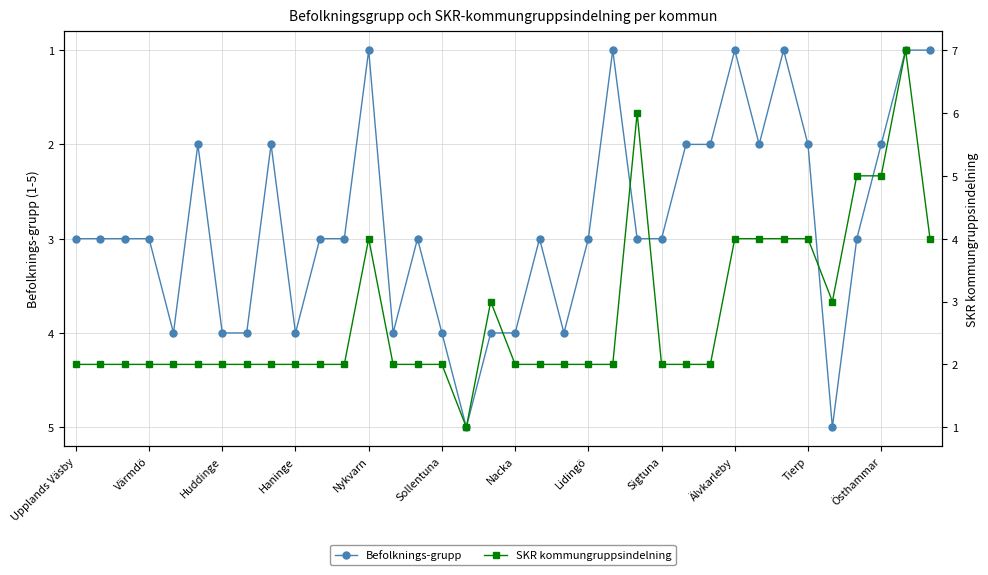

True or false: Befolknings-grupp has more than 1 interior local peaks.

True